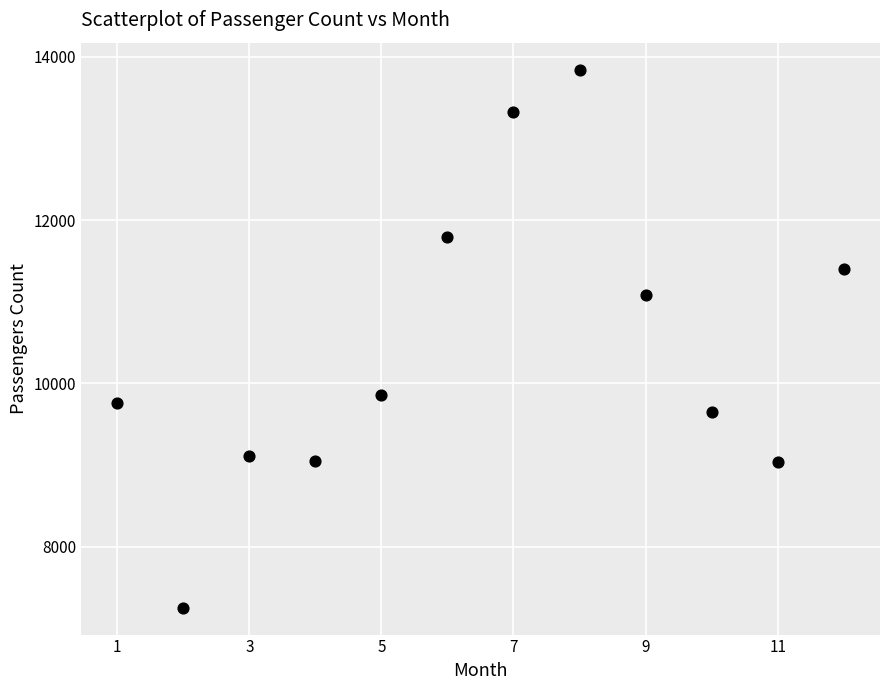

What is the range of X values (max minus min)?

11